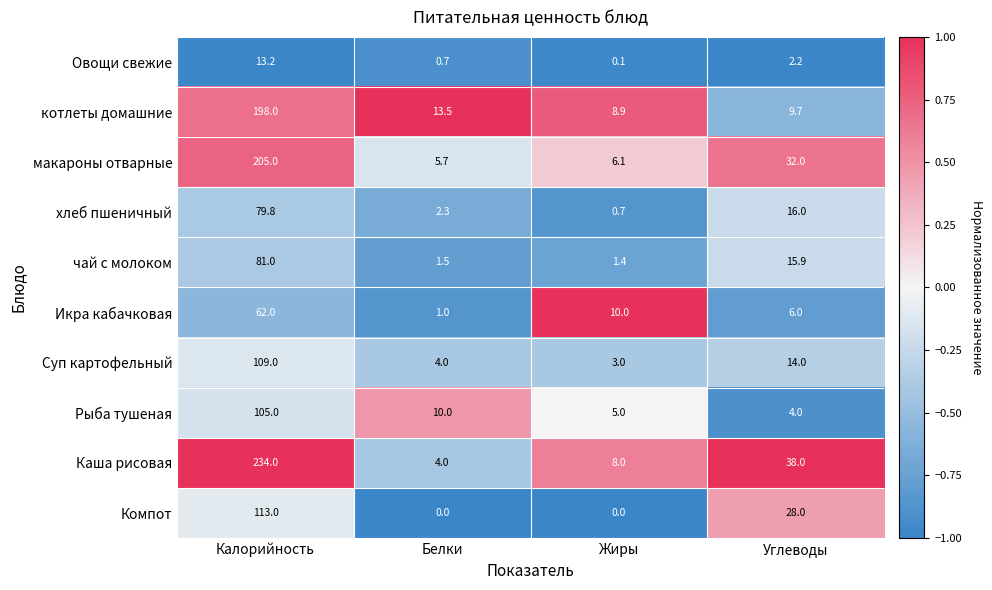

What is the total value across all series at Углеводы?

165.8